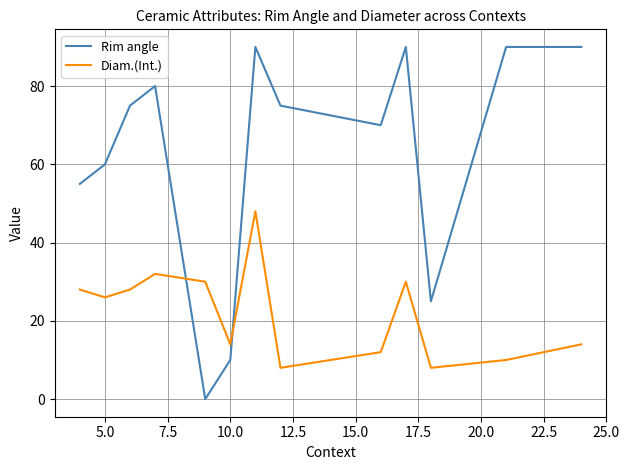

Which series has the widest spread of values?

Rim angle